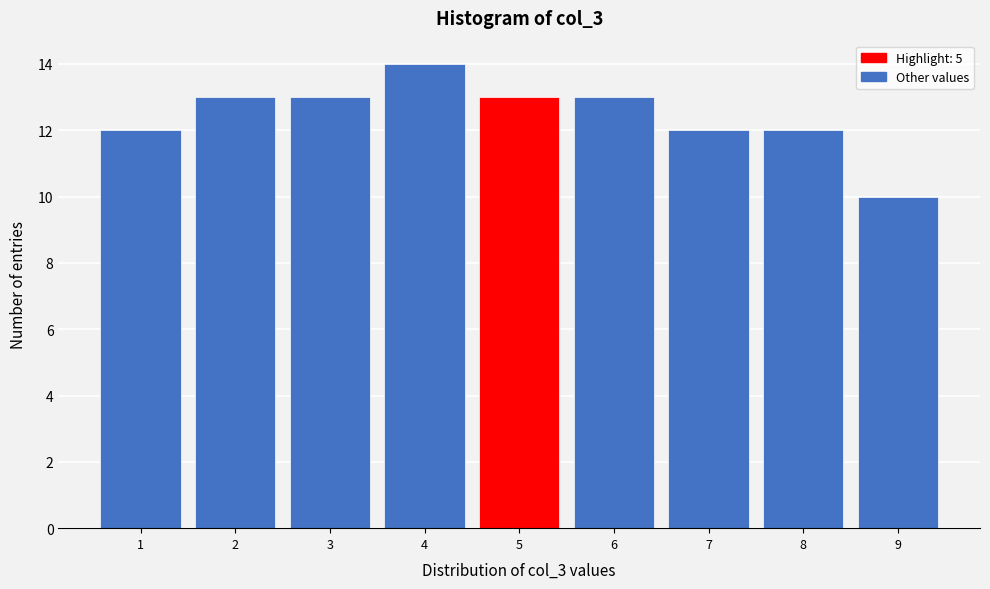

How tall is the bar that spans 1.5 to 2.5 on the x-axis? The values are not printed on the chart, so give them approximately, as read against the axis.

13